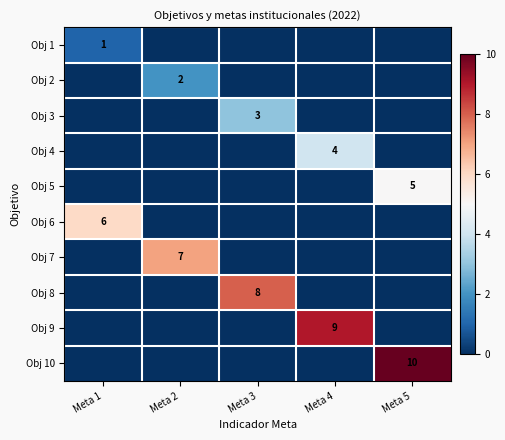

Is it true that Obj 6 equals 11 at Meta 1?

False